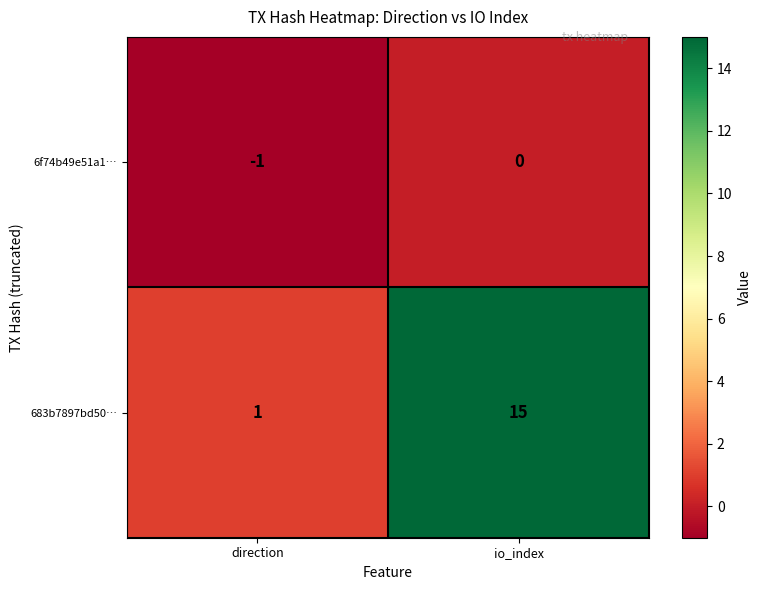

Which category has the highest value in the 683b7897bd50… series?

io_index